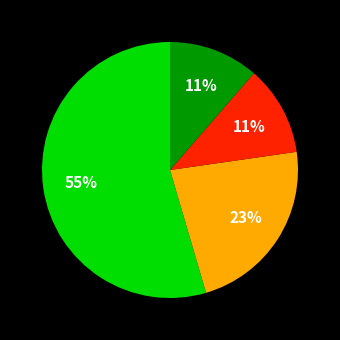

Does any single category account for the majority?

Yes